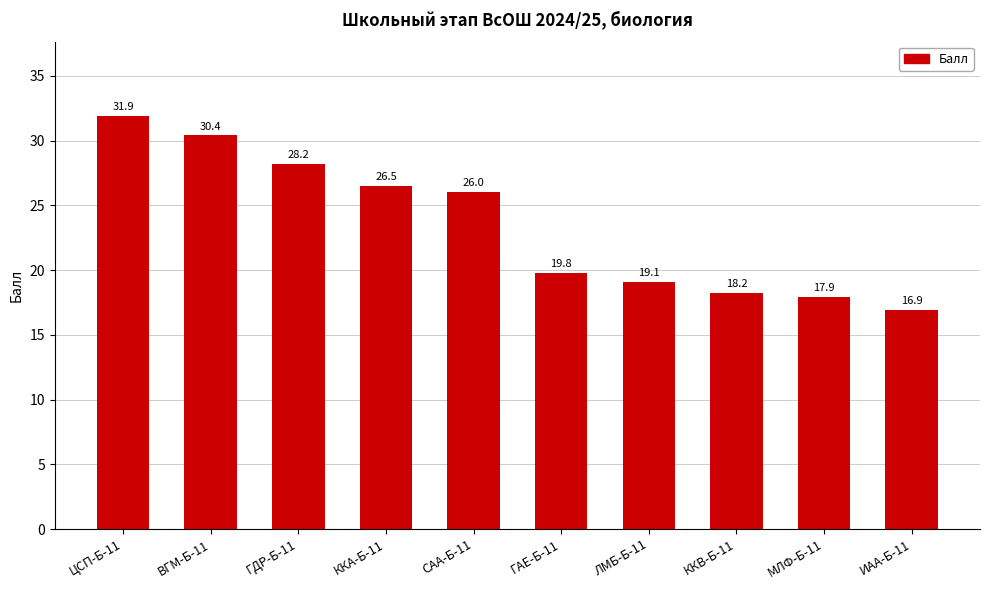

What is the value of the 8th bar from the left?

18.2